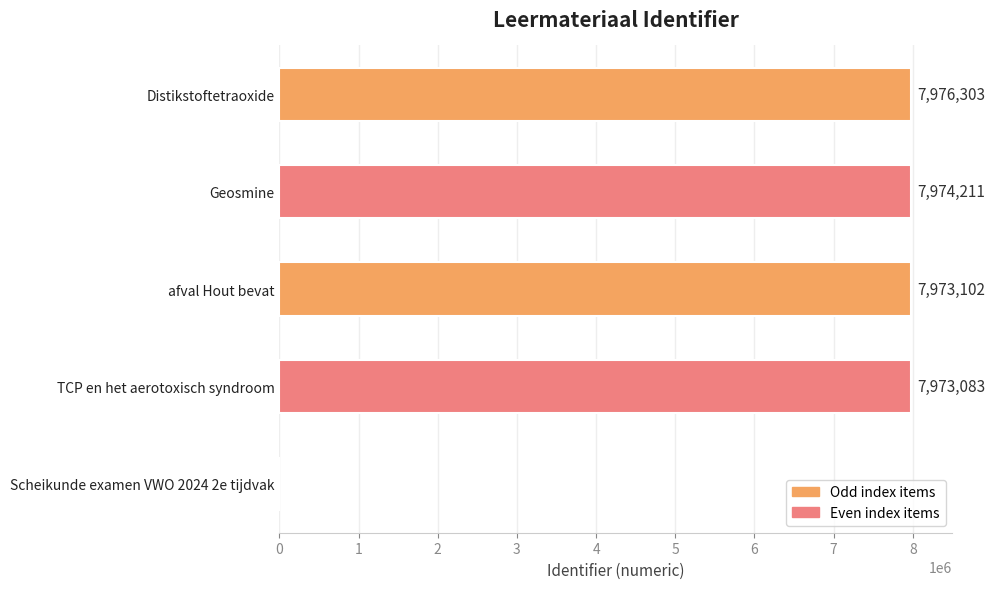

At which category does the chart reach its peak across all series?

Distikstoftetraoxide